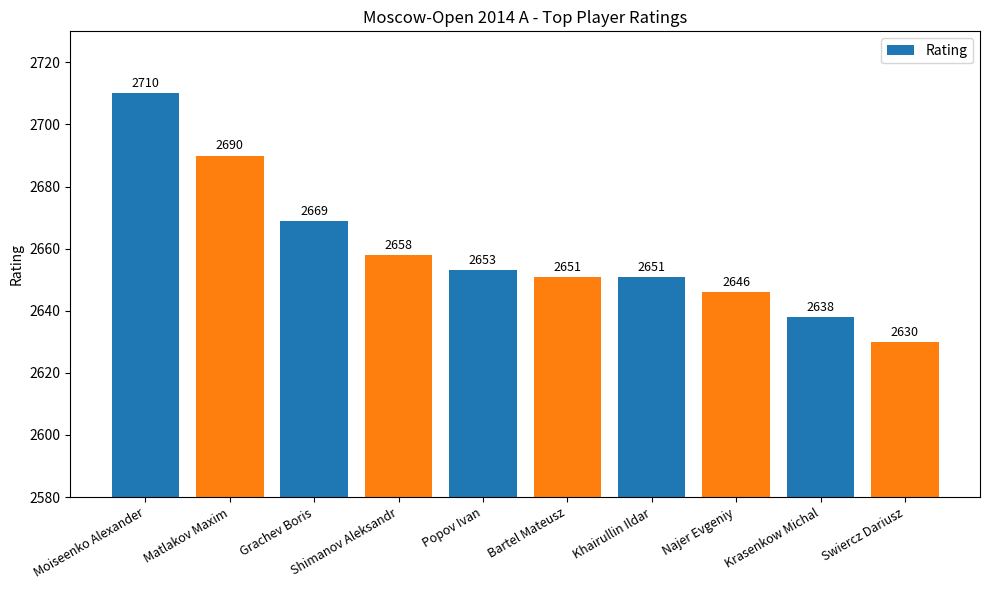

Where does the data first go above 2653?

Moiseenko Alexander